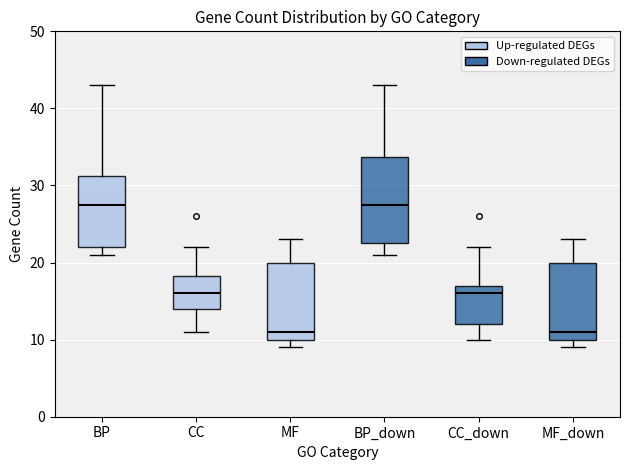

Reading left to right, read every box against the y-axis: the position of its median line, the range the box covers, and the ends of its whiskers. The values are not printed on the chart, so give them approximately, as read against the axis.

BP: median 28, box 22 to 31, whiskers 21 to 43
CC: median 16, box 14 to 18, whiskers 11 to 22
MF: median 11, box 10 to 20, whiskers 9 to 23
BP_down: median 28, box 23 to 34, whiskers 21 to 43
CC_down: median 16, box 12 to 17, whiskers 10 to 22
MF_down: median 11, box 10 to 20, whiskers 9 to 23